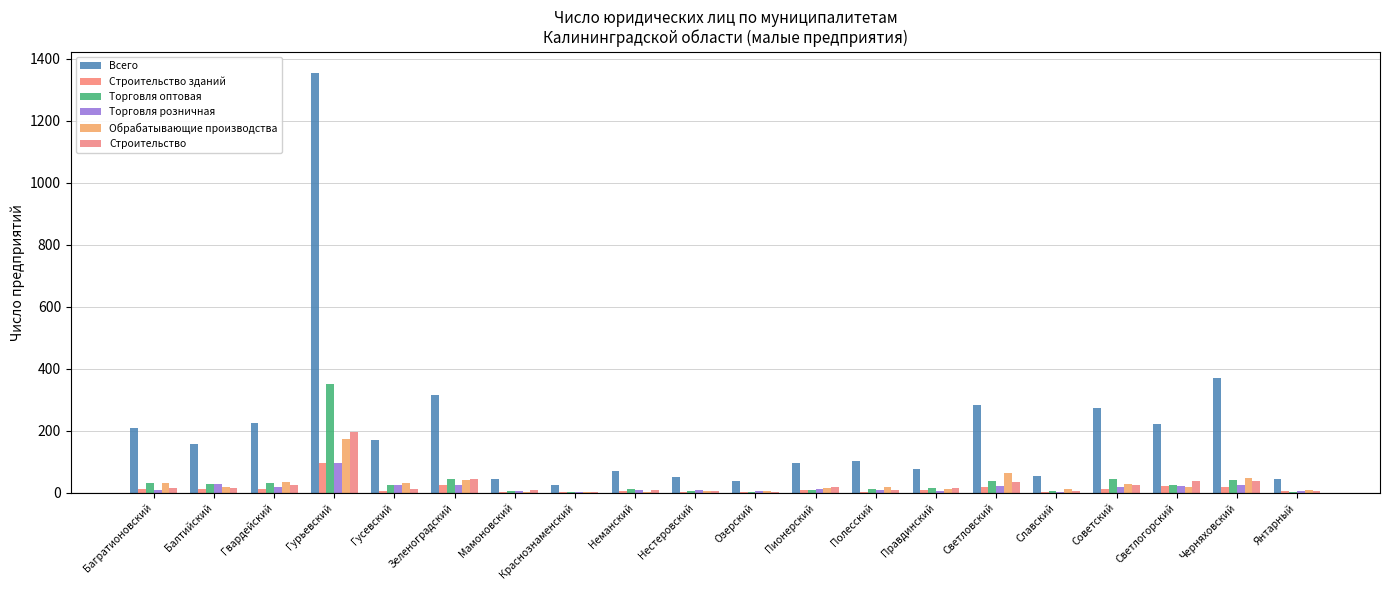

How many categories are shown in the chart?

20